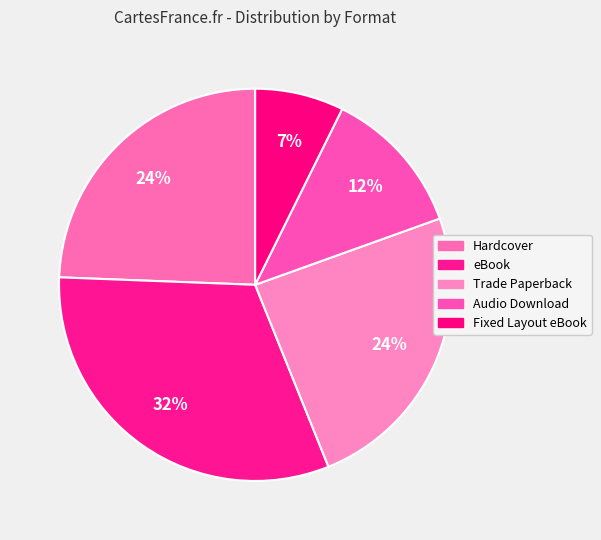

How many slices are in this pie chart?

5